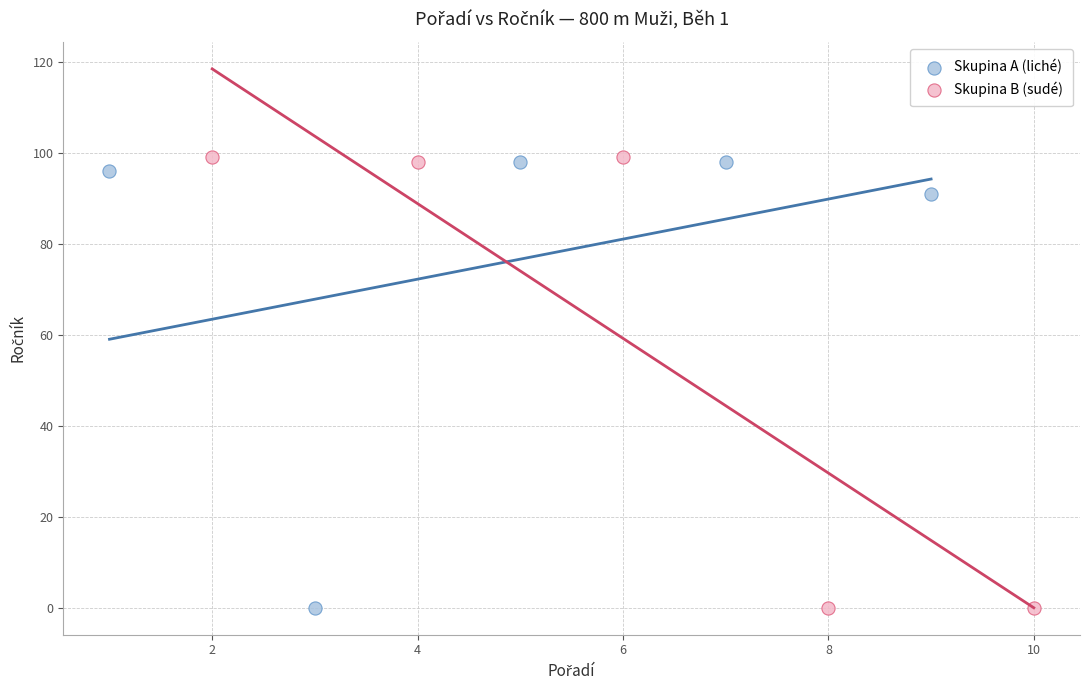

Which series has the widest spread of Y values?

Skupina B (sudé)